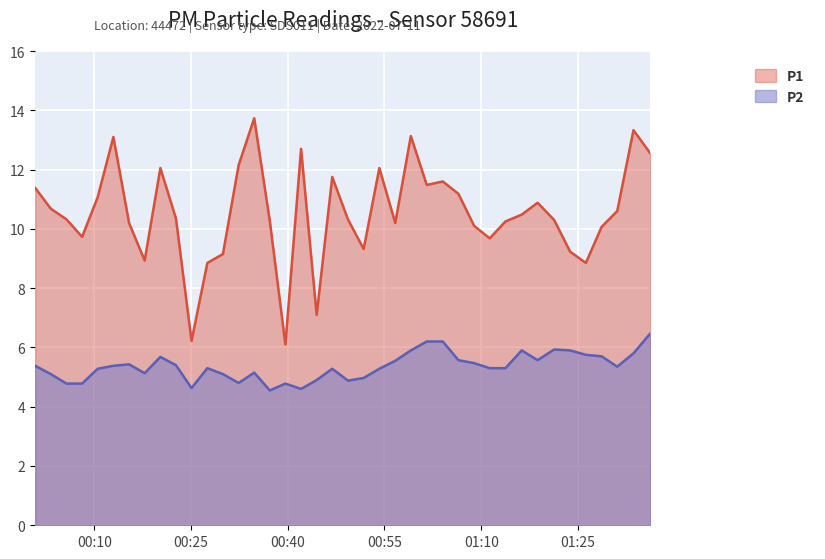

Which label corresponds to the largest value in the chart?

2022-07-11T00:34:48